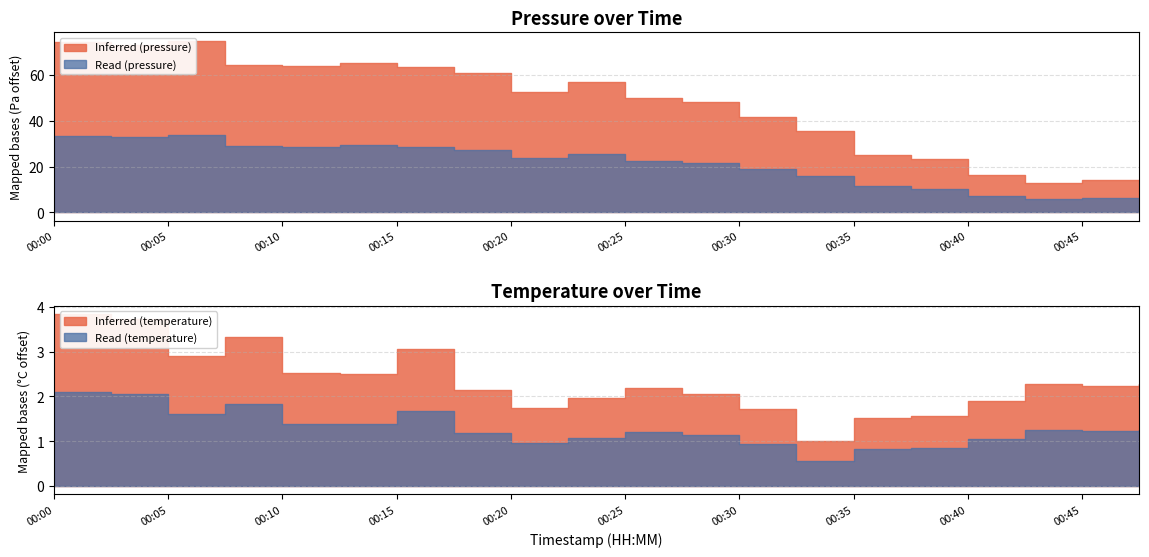

The value of temperature at 00:42 is 15.8. True or false?

False